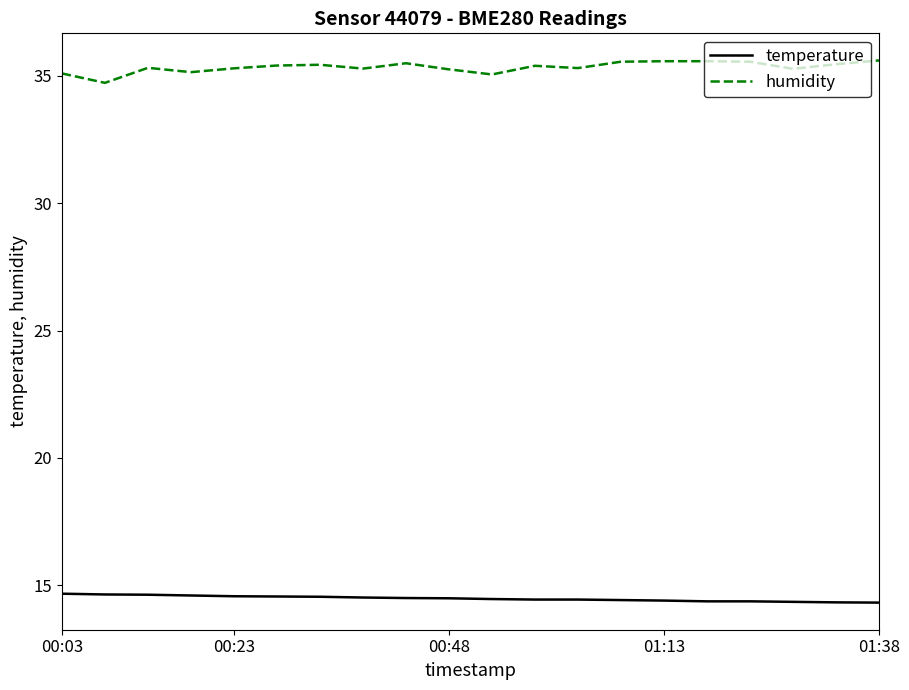

What is the minimum value shown in the chart?

14.3